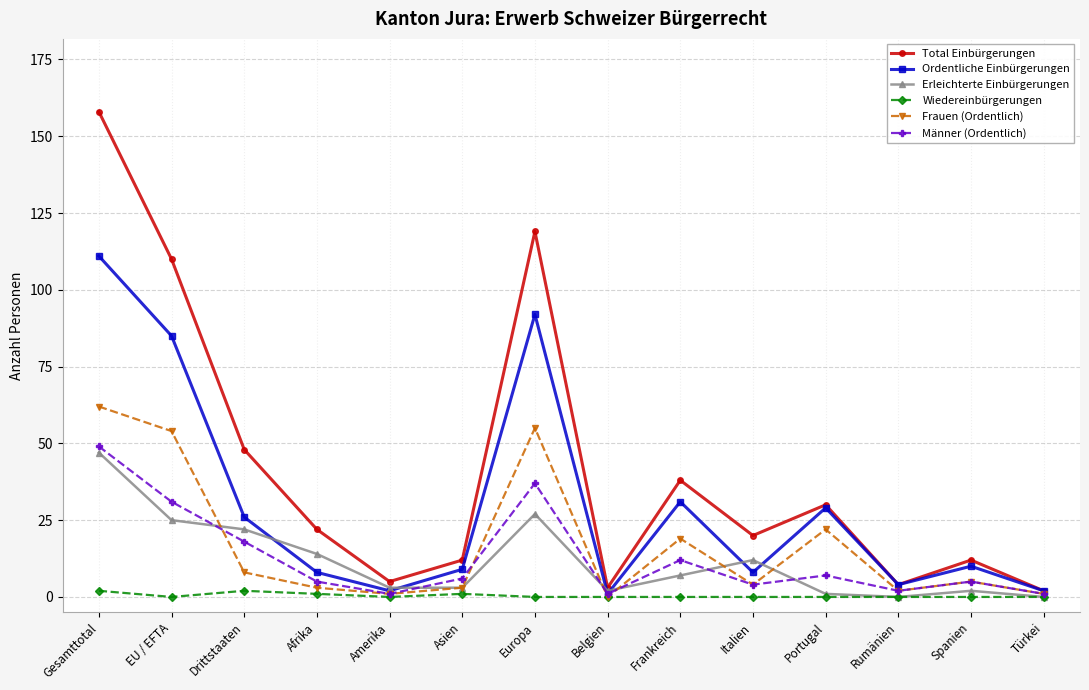

Reading right to left, list all the values displayed in this chart.

Total Einbürgerungen: 2	12	4	30	20	38	3	119	12	5	22	48	110	158
Ordentliche Einbürgerungen: 2	10	4	29	8	31	1	92	9	2	8	26	85	111
Erleichterte Einbürgerungen: 0	2	0	1	12	7	2	27	3	3	14	22	25	47
Wiedereinbürgerungen: 0	0	0	0	0	0	0	0	1	0	1	2	0	2
Frauen (Ordentlich): 1	5	2	22	4	19	0	55	3	1	3	8	54	62
Männer (Ordentlich): 1	5	2	7	4	12	1	37	6	1	5	18	31	49